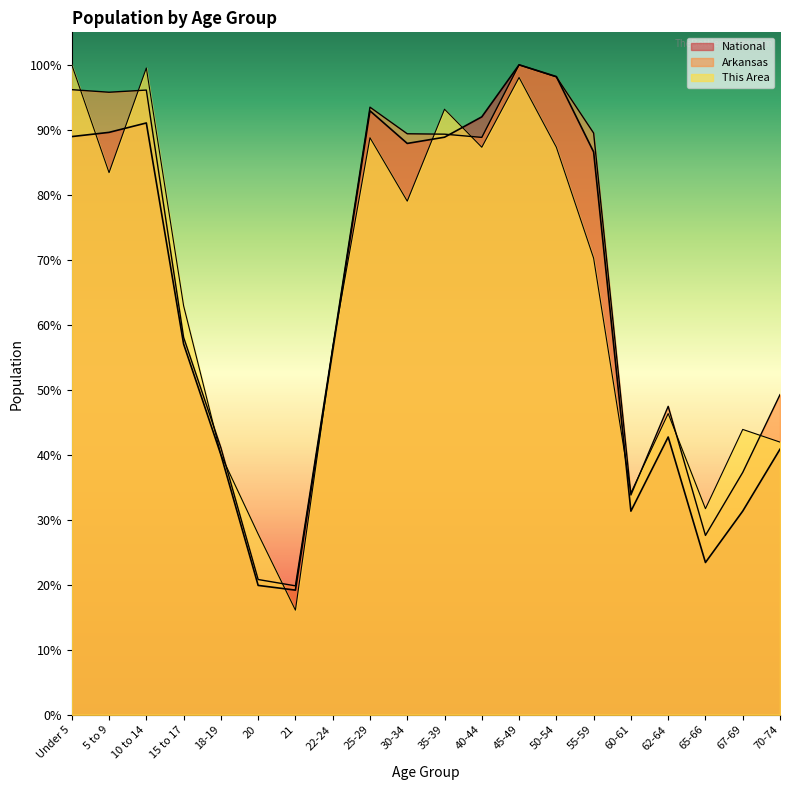

What is the difference between the This Area values at 67-69 and 60-61?

0.1